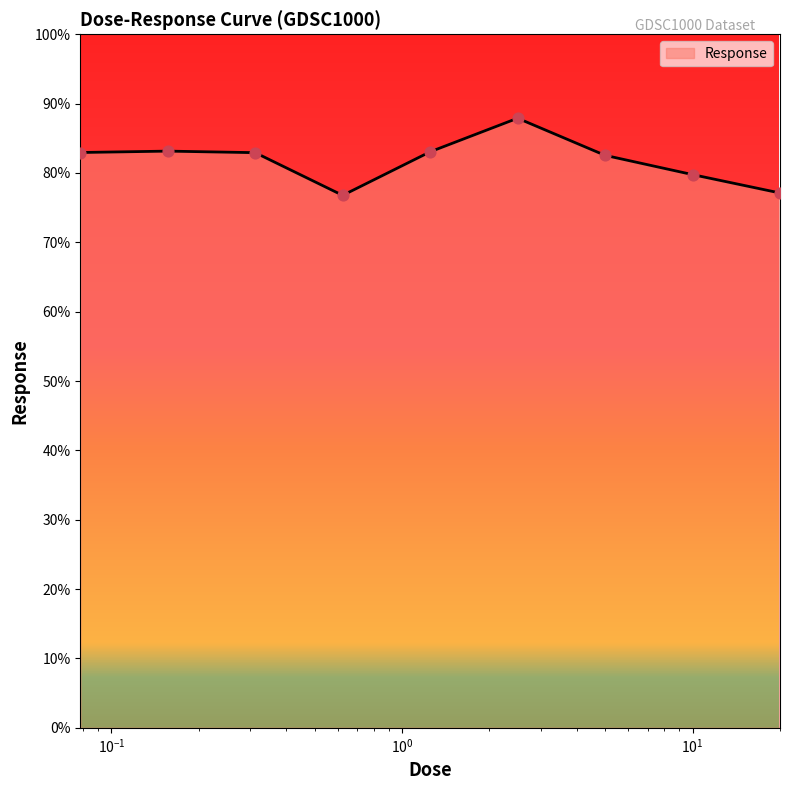

Does the chart have visible grid lines?

No